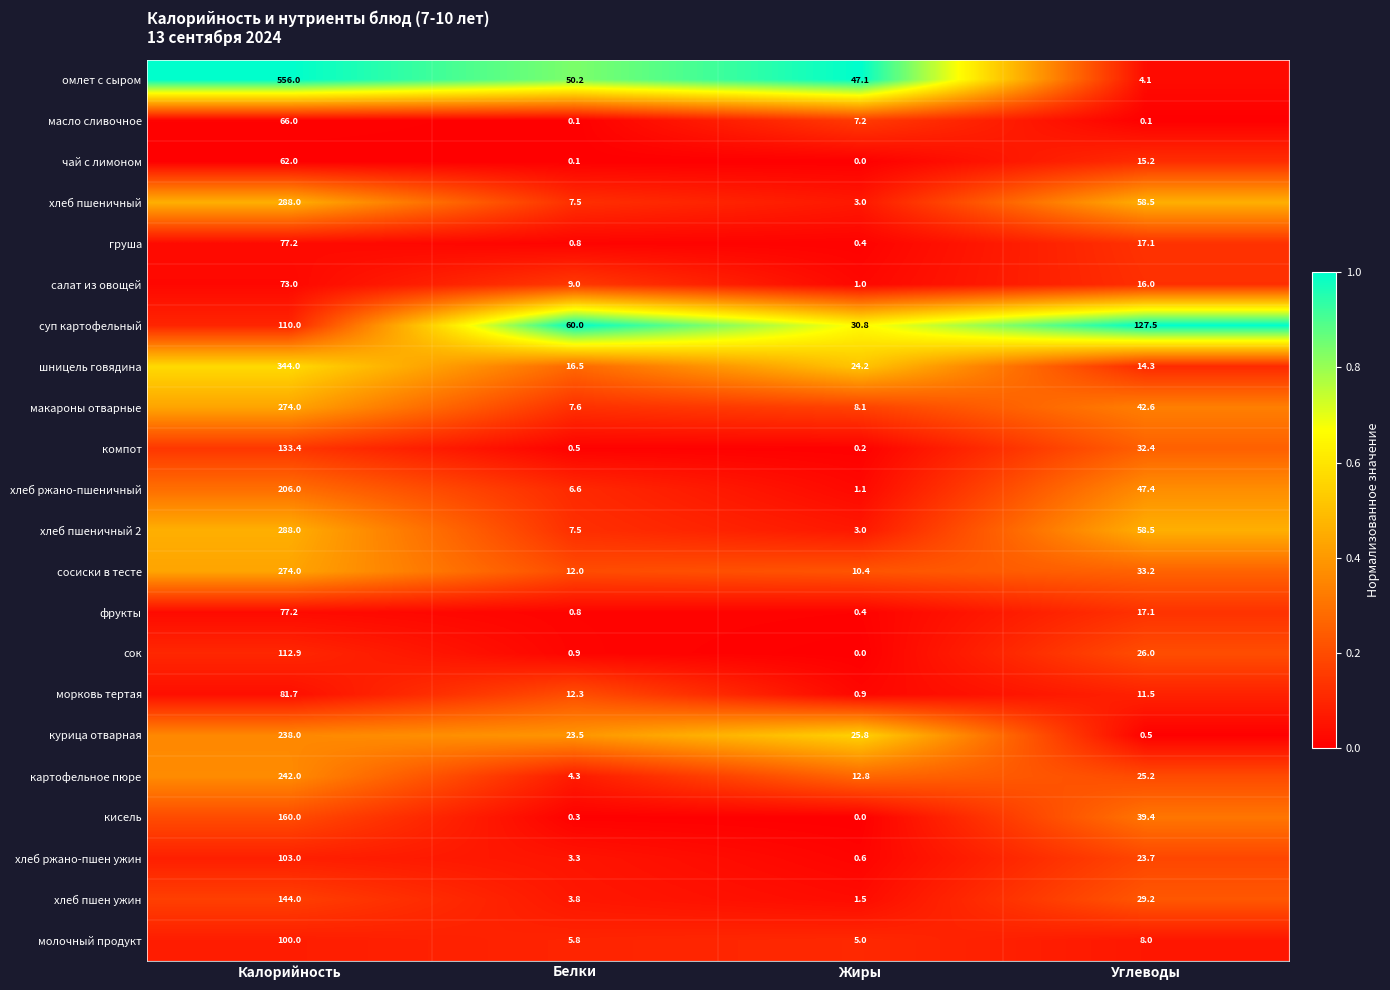

Which series has the widest spread of values?

омлет с сыром